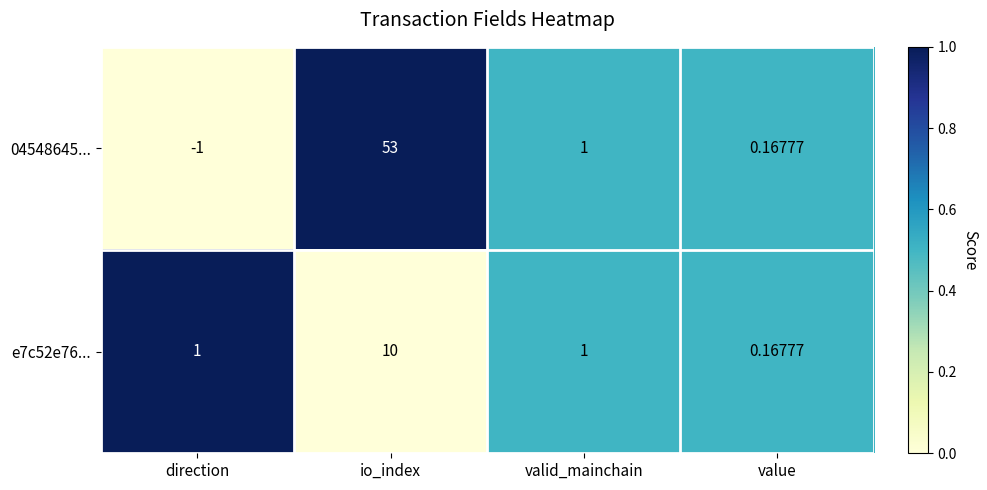

At which category is the sum across all series the highest?

io_index